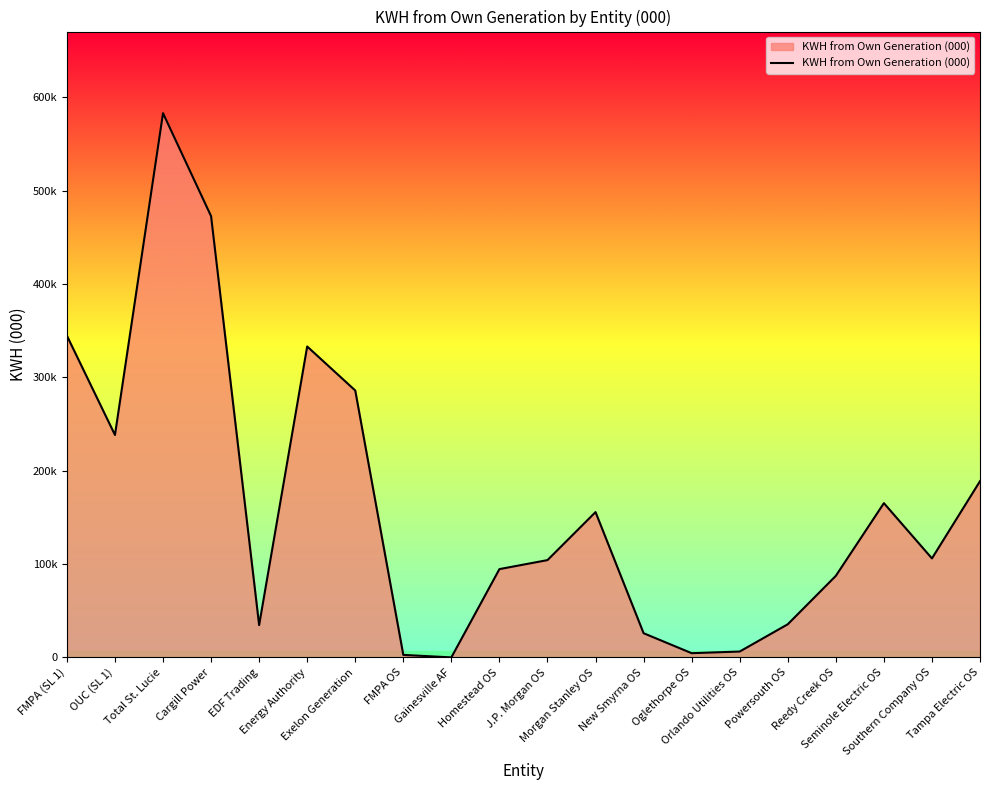

Does the chart have visible grid lines?

No